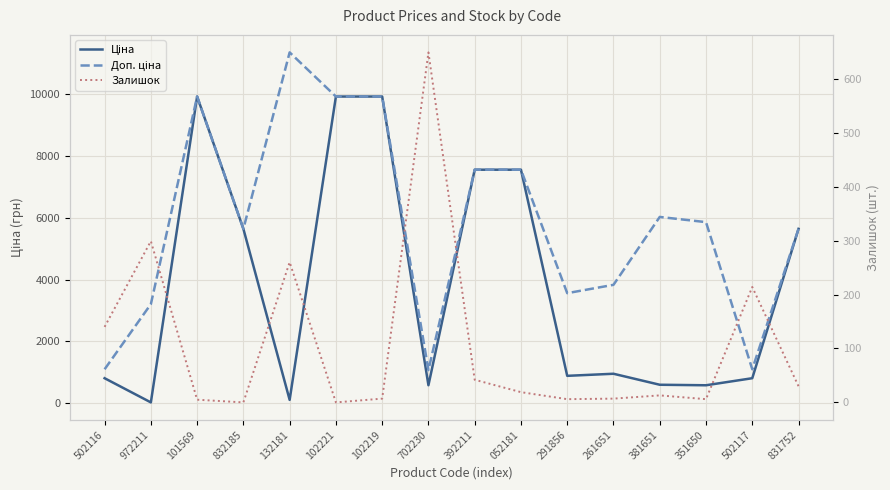

Rank the series by their maximum value, from lowest to highest.

Залишок, Ціна, Доп. ціна